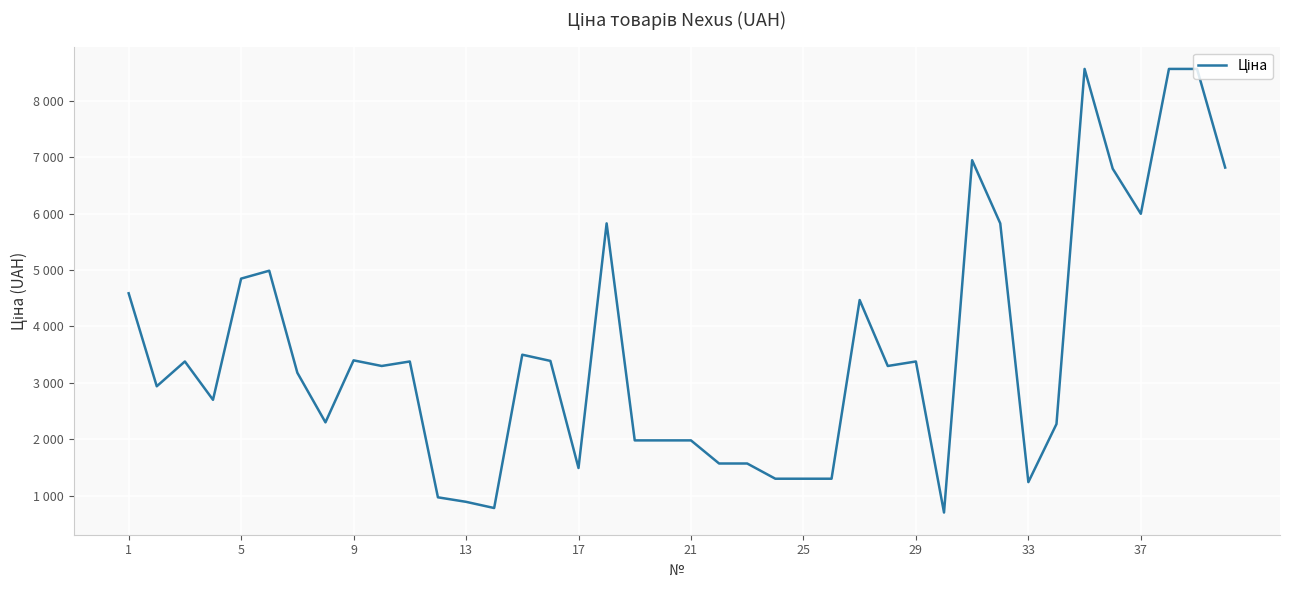

What is the value of the 24th point from the left?

1299